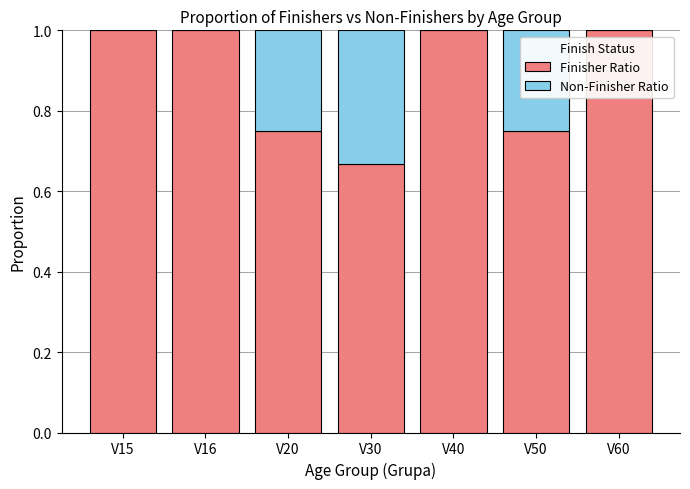

What is the total value across all series at V20?

1.0